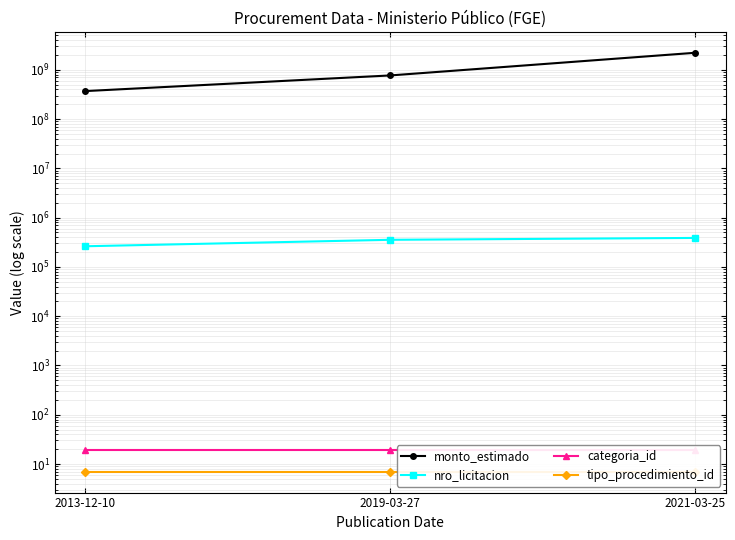

What is the label of the 1st point from the left?

2013-12-10